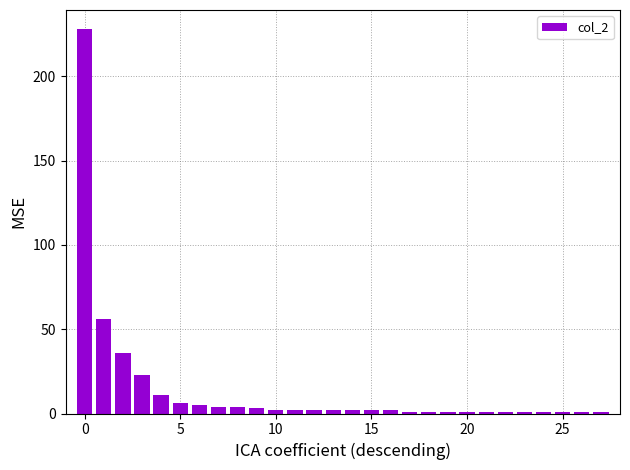

What is the sum of all values?

401